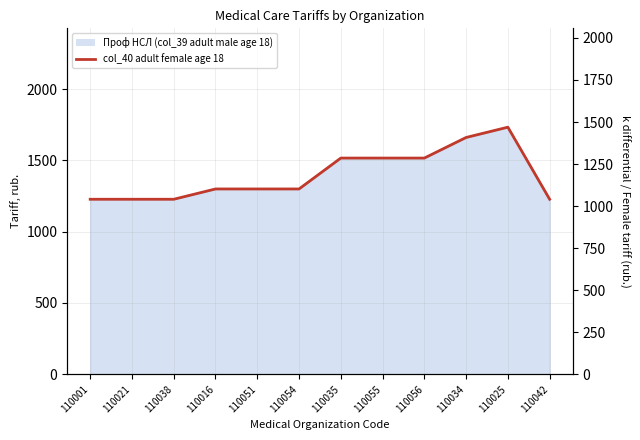

List the labels in order of value, smallest first.

110001, 110021, 110038, 110042, 110016, 110051, 110054, 110035, 110055, 110056, 110034, 110025